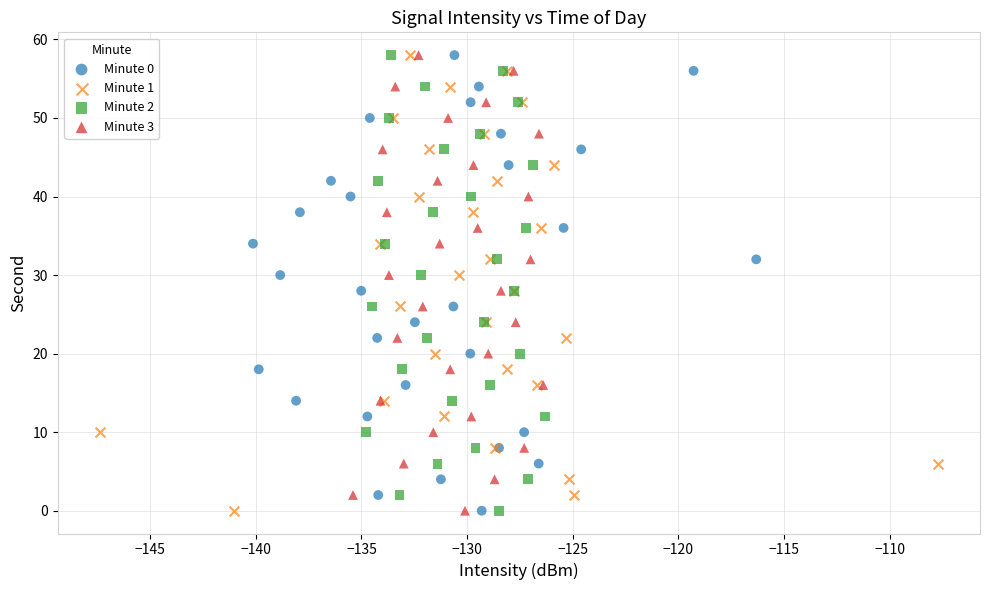

What are all the series names shown in the legend?

Minute 0, Minute 1, Minute 2, Minute 3